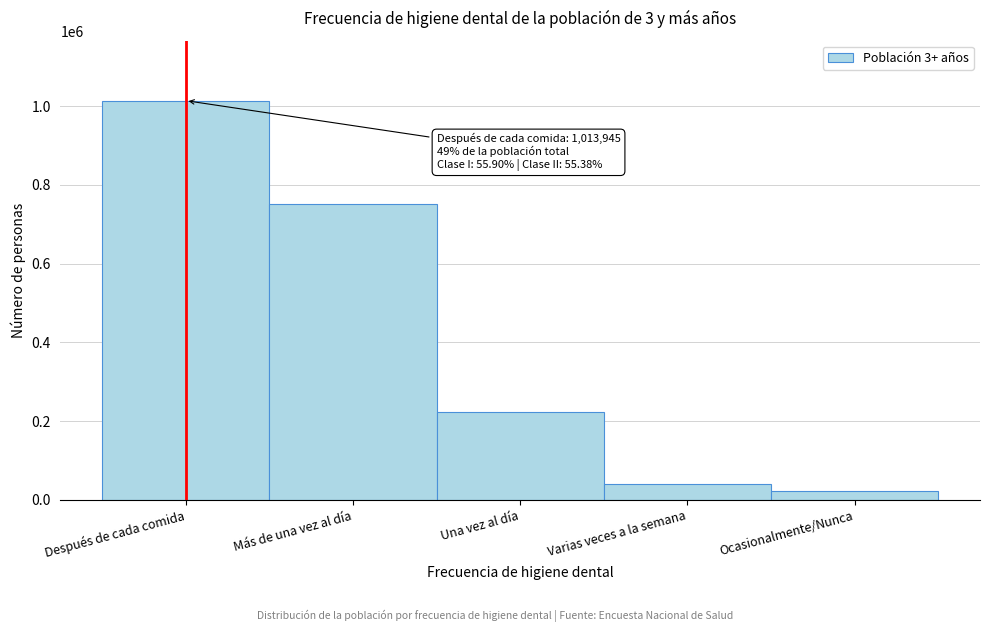

Reading left to right, transcribe all the data shown in this chart.

Después de cada comida=1013945	Más de una vez al día=752260	Una vez al día=224010	Varias veces a la semana=39380	Ocasionalmente/Nunca=22755